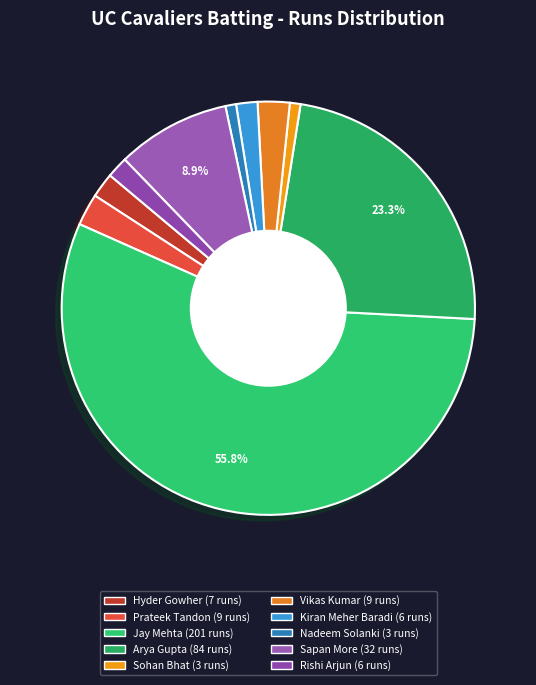

Rank the categories by value from highest to lowest.

Jay Mehta, Arya Gupta, Sapan More, Prateek Tandon, Vikas Kumar, Hyder Gowher, Kiran Meher Baradi, Rishi Arjun, Sohan Bhat, Nadeem Solanki